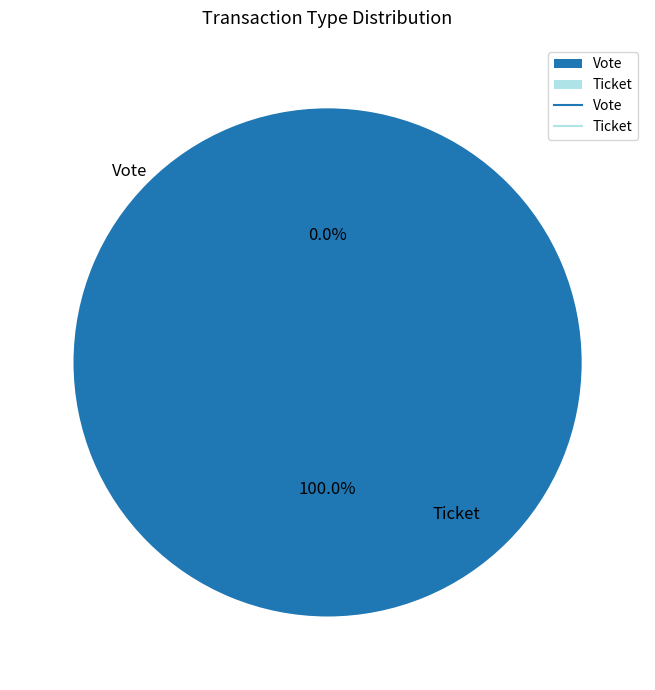

Is it true that Ticket is 1% of the pie?

False